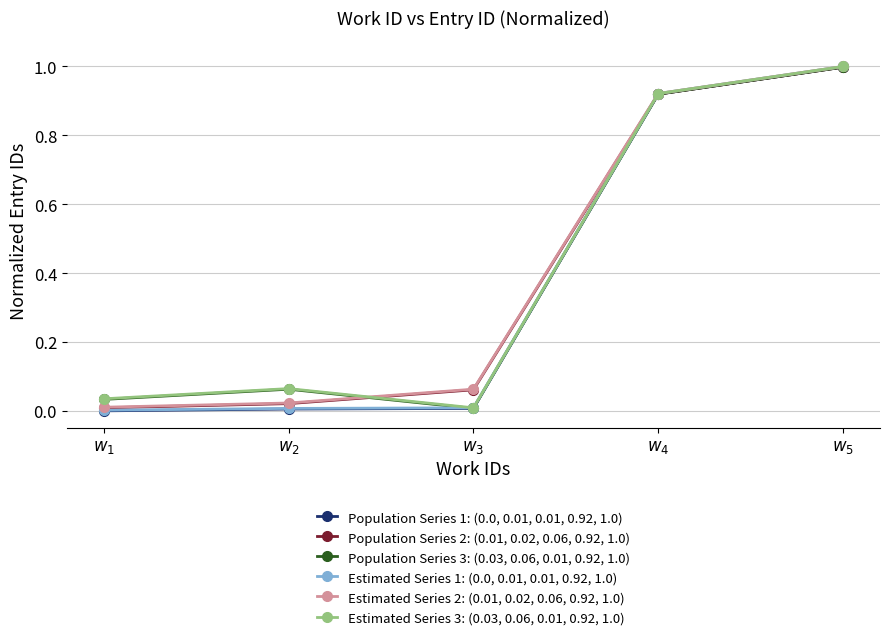

What is the greatest value displayed?

1.0